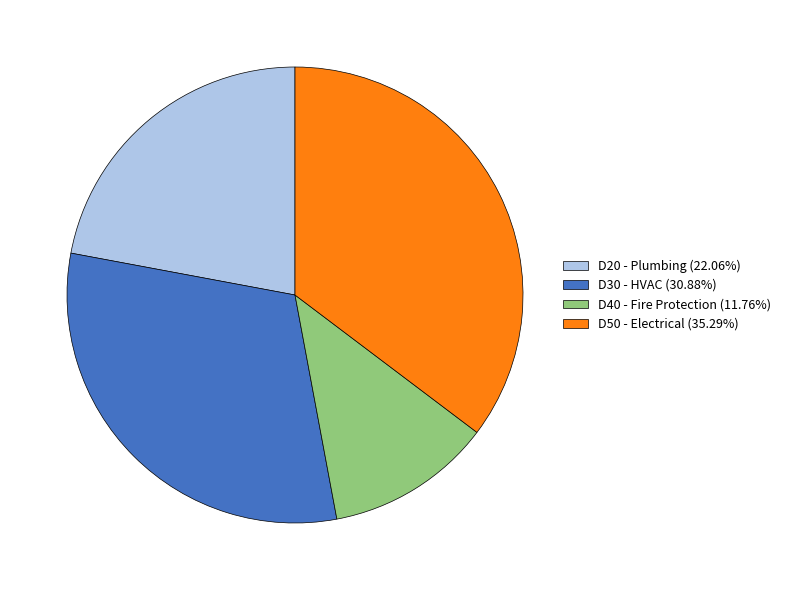

How many slices are in this pie chart?

4